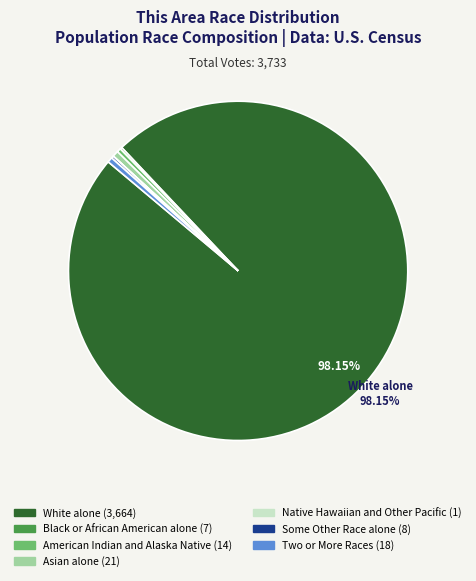

Which slice is the largest?

White alone